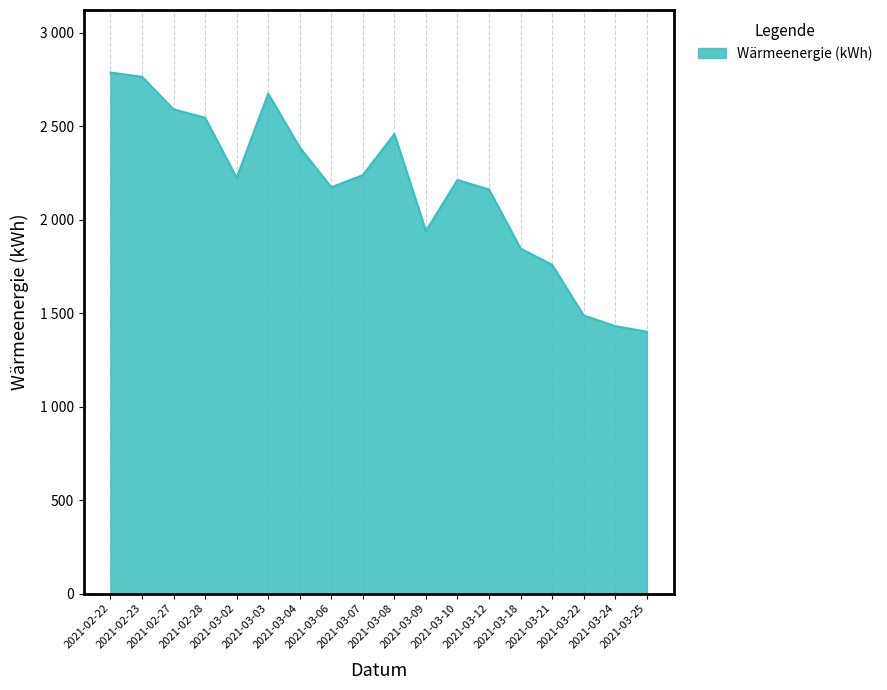

Which has a higher value, 2021-03-24 or 2021-03-18?

2021-03-18